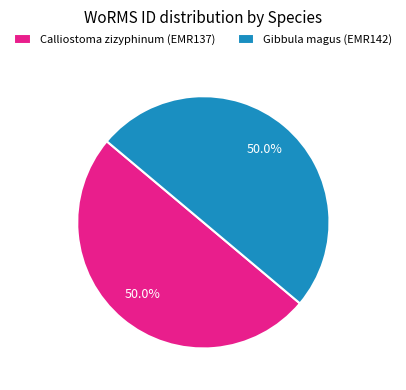

What percentage is NOT represented by Calliostoma zizyphinum?

50.0%